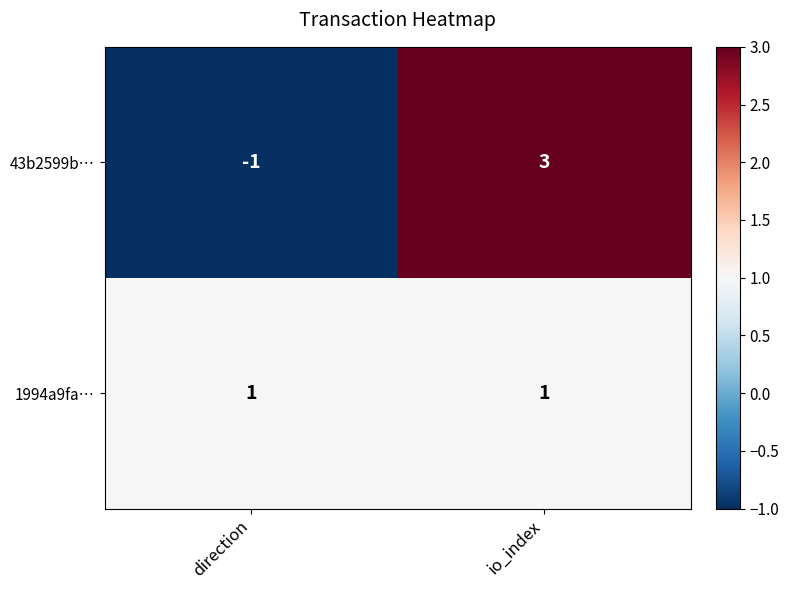

Between direction and io_index, which series saw the biggest shift?

43b2599b…